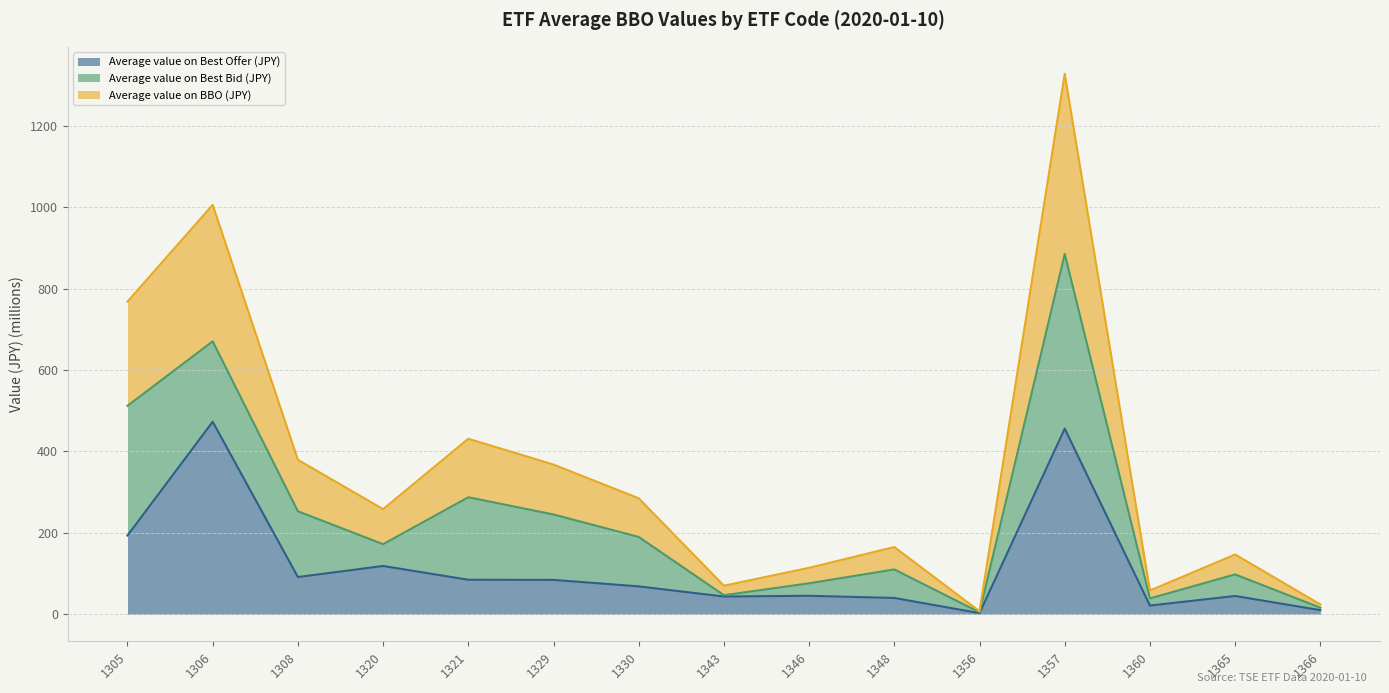

What is the greatest value displayed?

1328.2